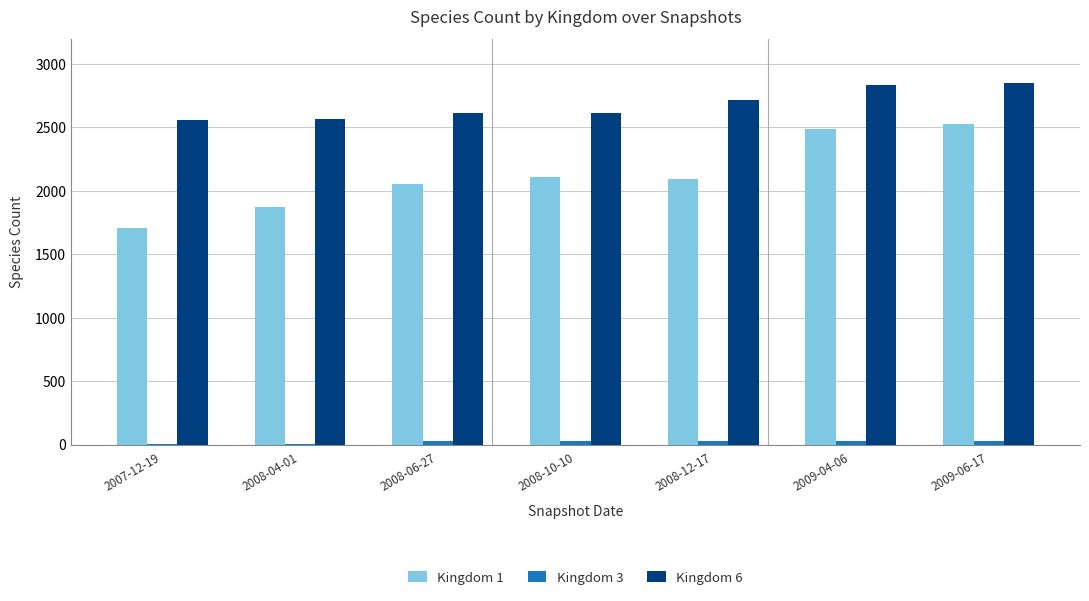

Is the value of Kingdom 6 at 2009-04-06 greater than the value of Kingdom 1 at 2008-10-10?

Yes